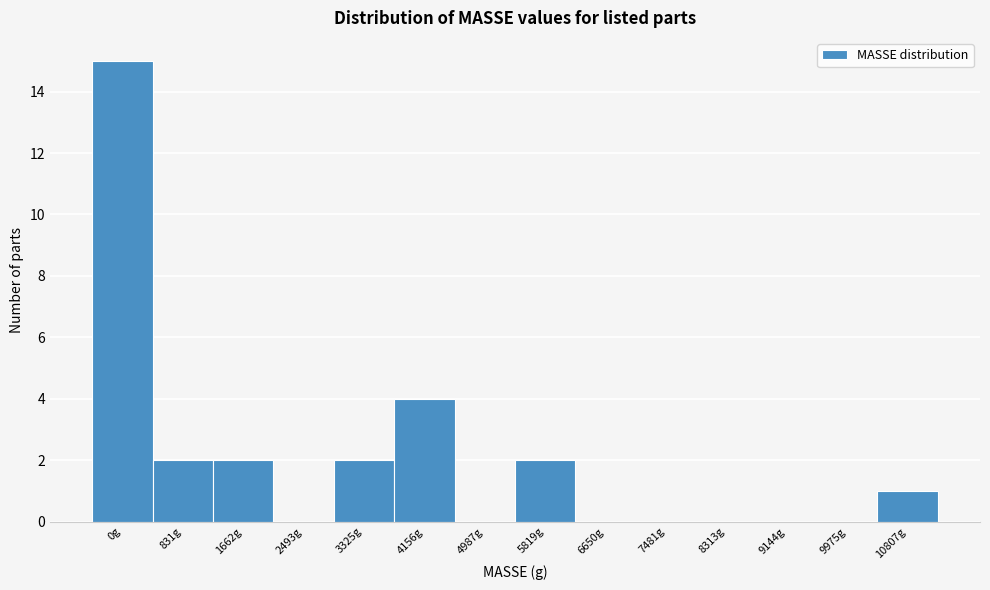

Reading left to right, transcribe all the data shown in this chart.

0g=15	831g=2	1662g=2	2493g=0	3325g=2	4156g=4	4987g=0	5819g=2	6650g=0	7481g=0	8313g=0	9144g=0	9975g=0	10807g=1